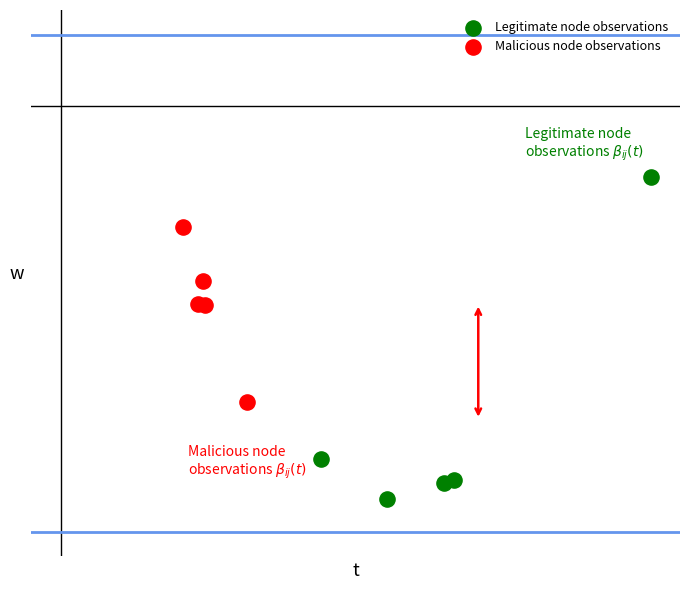

Which series contains the lowest Y value?

Legitimate node observations